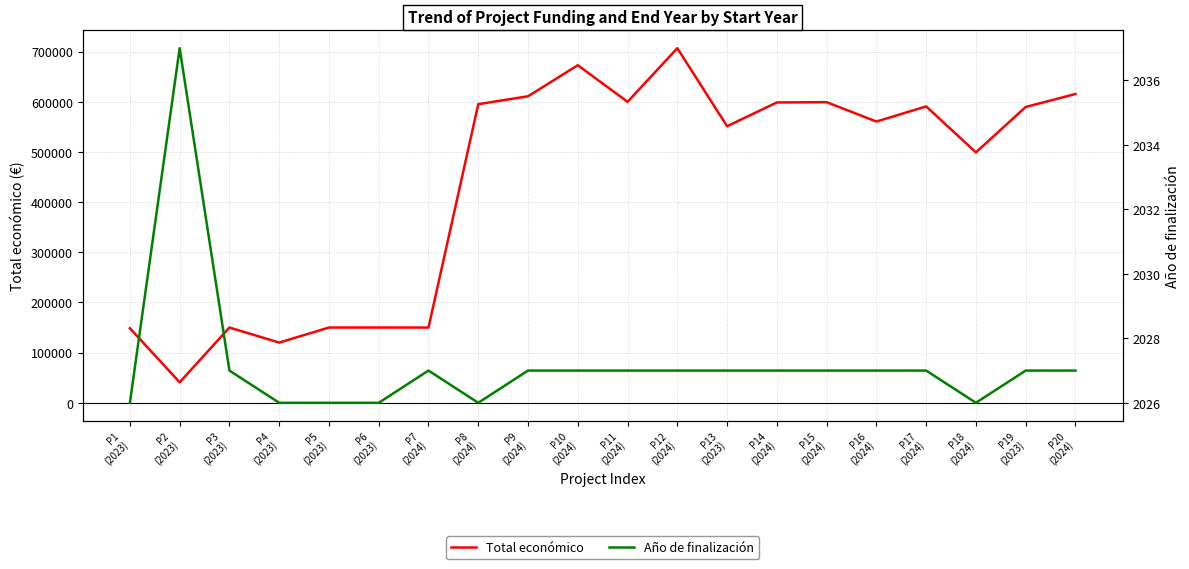

True or false: Año de finalización has more than 0 points higher than both neighbors.

True